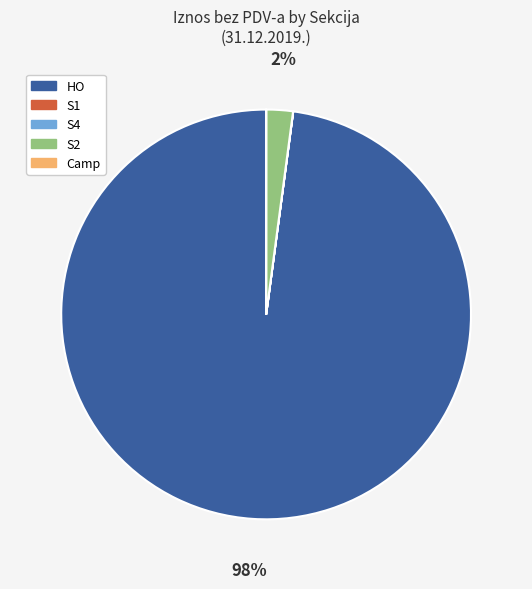

To the nearest percent, what percentage of the pie is S2?

2%